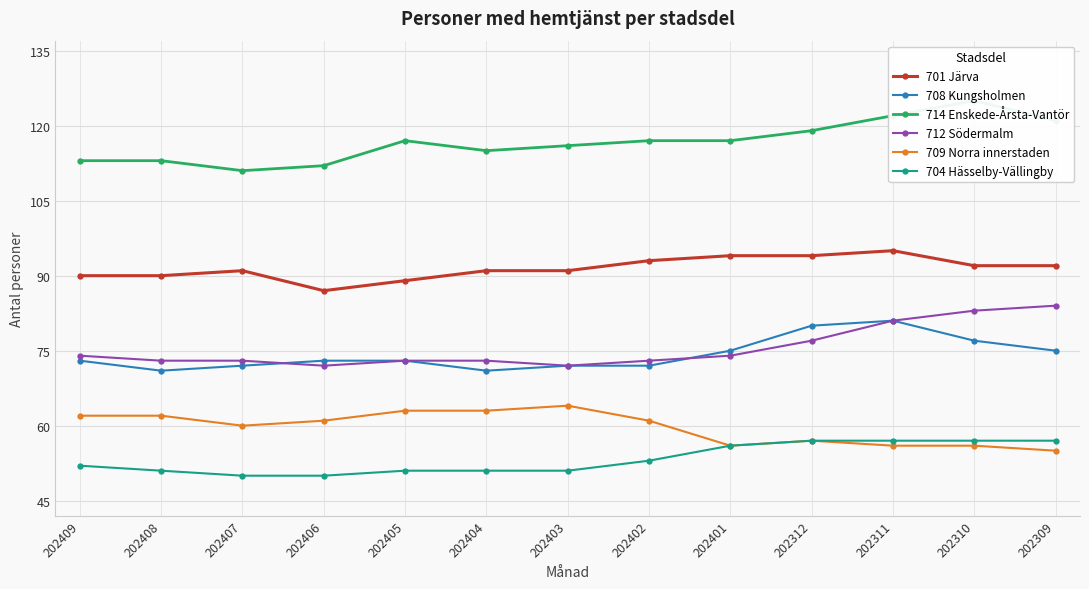

Rank the series at 202401 from highest to lowest value.

714 Enskede-Årsta-Vantör, 701 Järva, 708 Kungsholmen, 712 Södermalm, 709 Norra innerstaden, 704 Hässelby-Vällingby